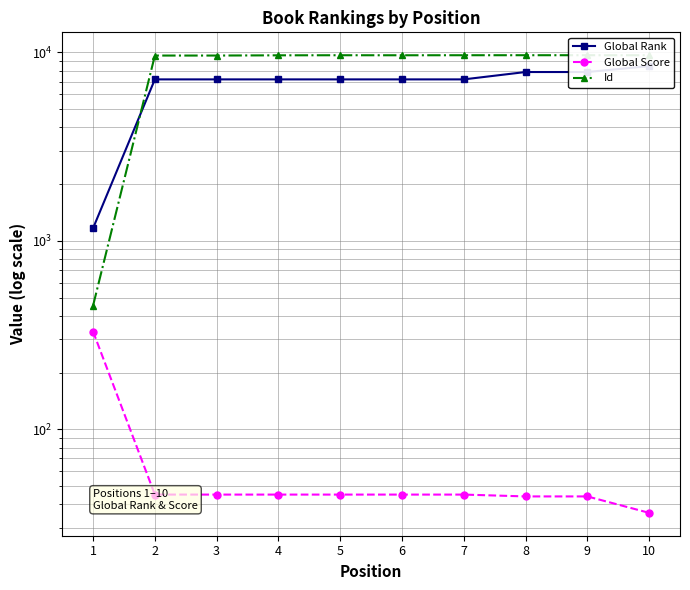

At which label is Global Score closest to 183?

2